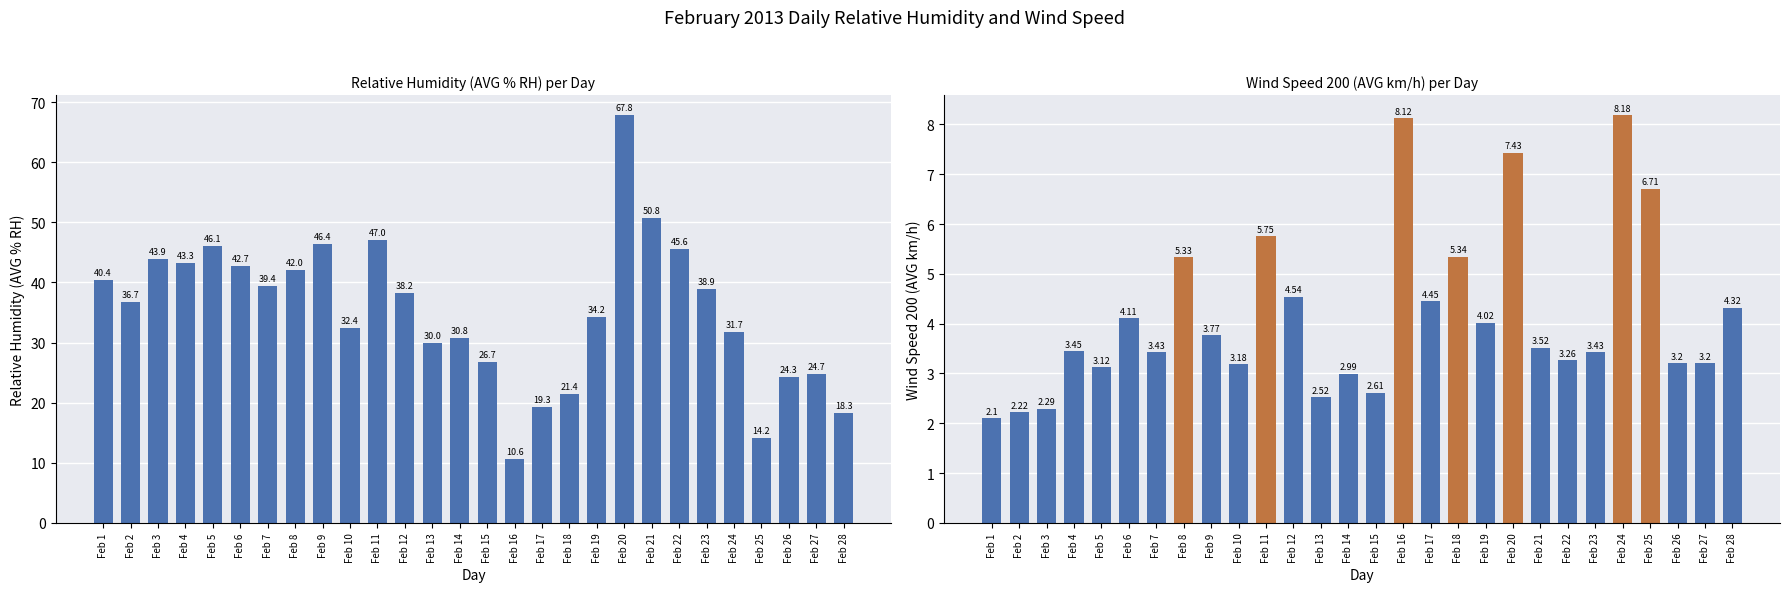

Does the chart contain any negative values?

No